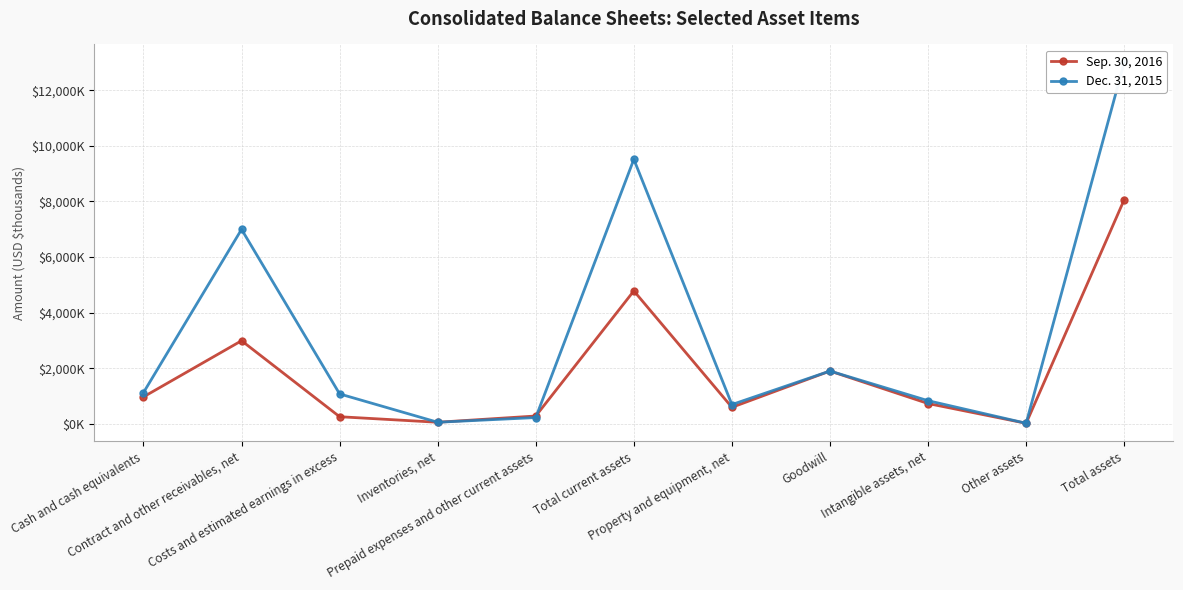

Reading left to right, extract all data points from this chart.

Sep. 30, 2016: 978	2996	265	66	291	4786	603	1907	739	29	8064
Dec. 31, 2015: 1132	6997	1084	66	235	9514	702	1907	841	30	12994